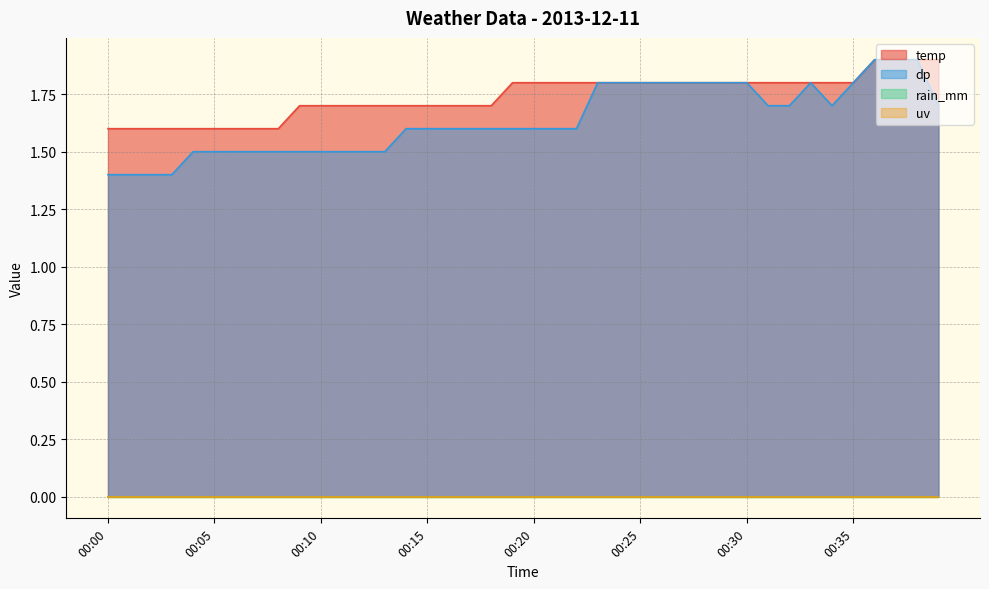

Read the temp value at 00:01.

1.6